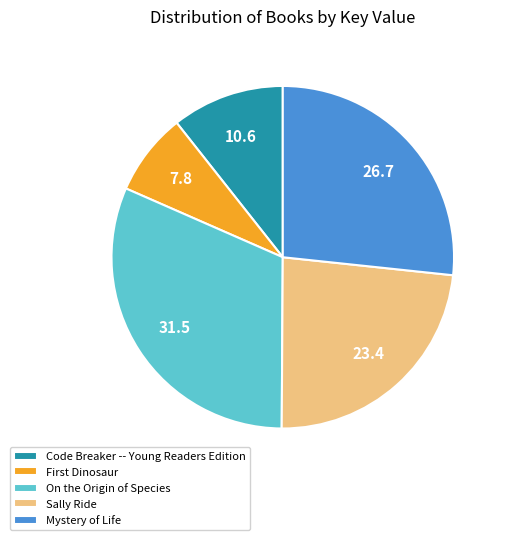

What is the ratio of the value at Code Breaker -- Young Readers Edition to the value at Sally Ride?

0.5